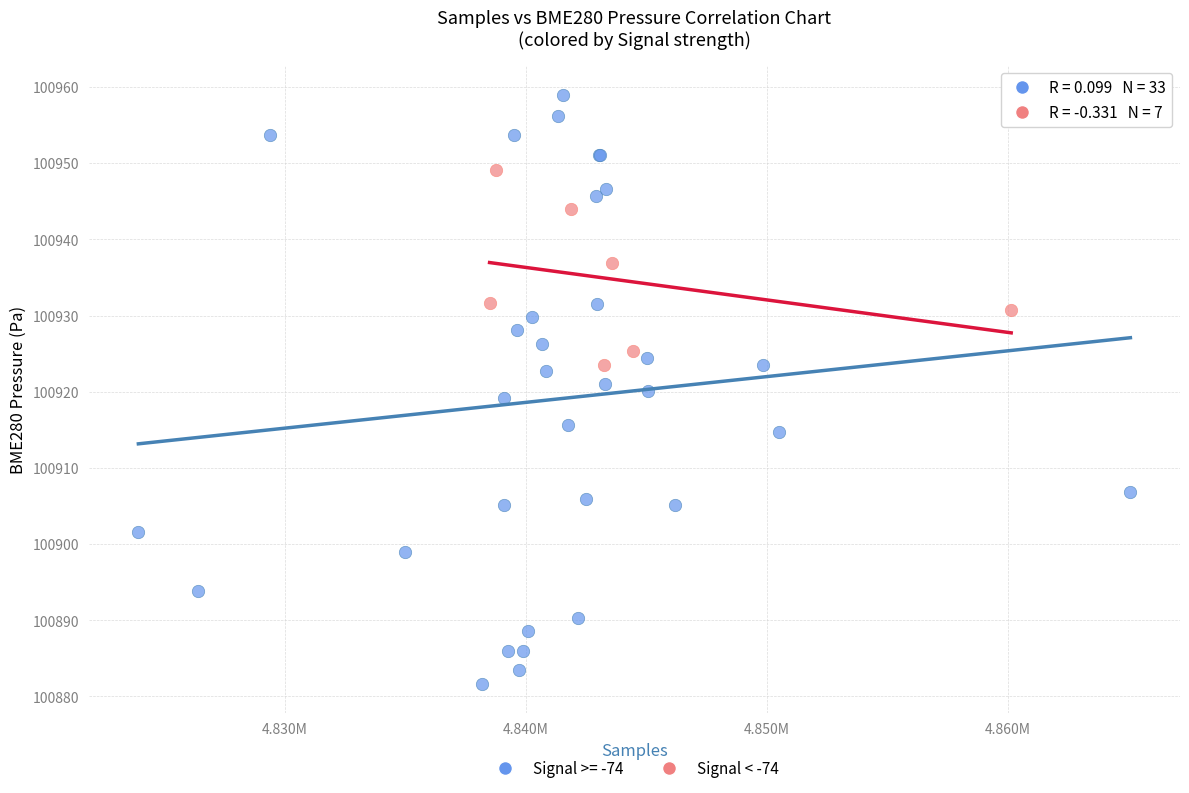

Which series has the widest spread of Y values?

Signal >= -74